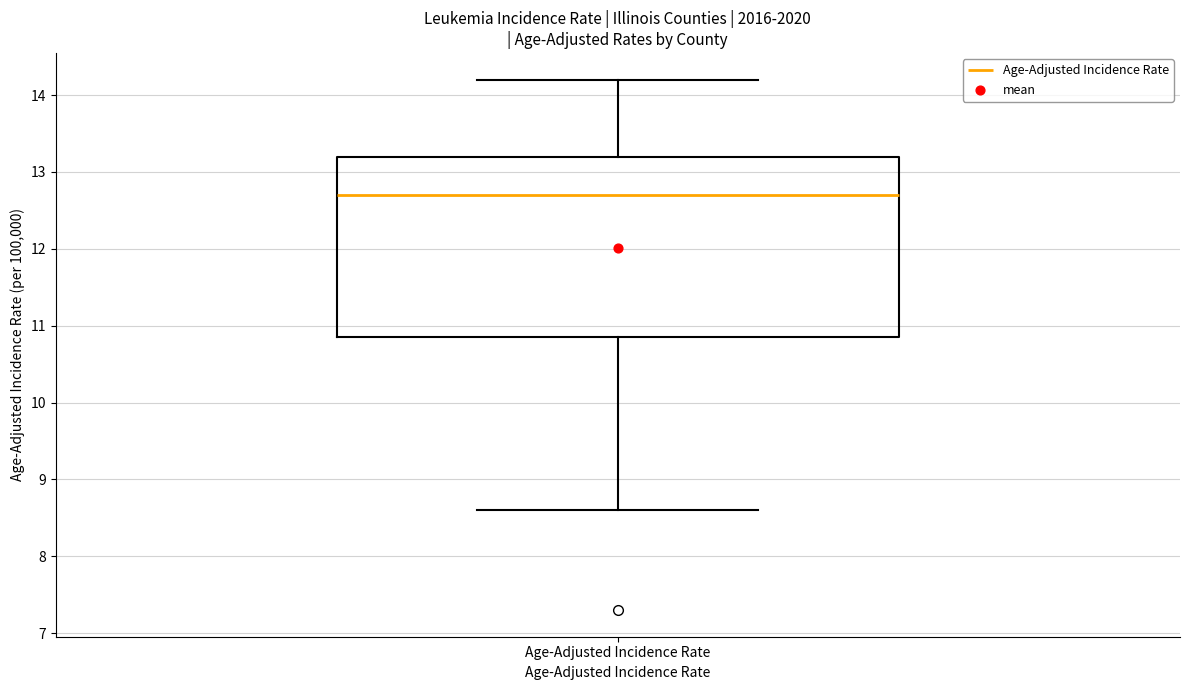

Read this box plot against the y-axis: the position of the median line, the range covered by the box, and the ends of both whiskers. The values are not printed on the chart, so give them approximately, as read against the axis.

median 12.7, box 10.9 to 13.2, whiskers 8.6 to 14.2